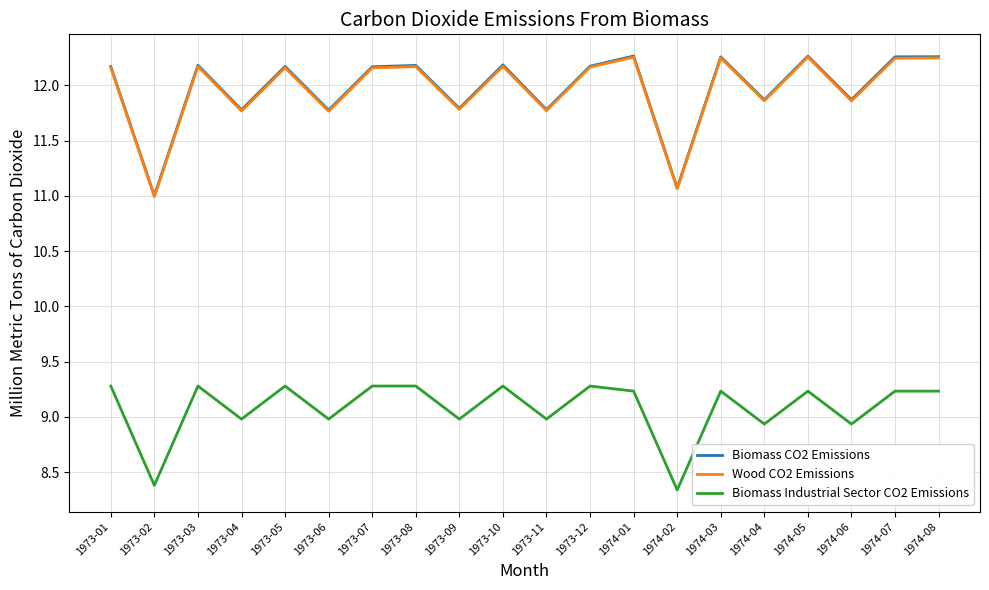

What position from the left is 1974-08?

20